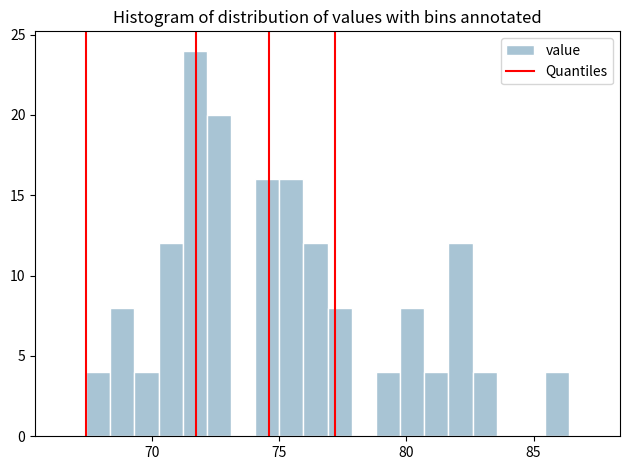

Around what value on the x-axis is the tallest bar? Give the approximate position of its centre, as read against the axis.

71.5